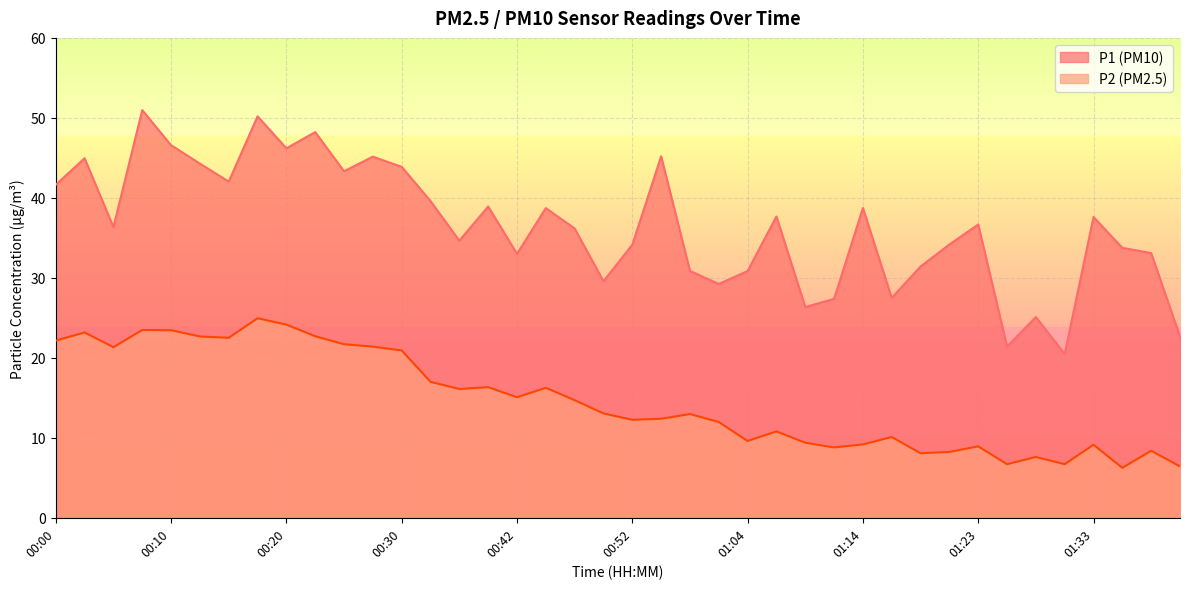

Which series has the largest total across all categories?

P1 (PM10)